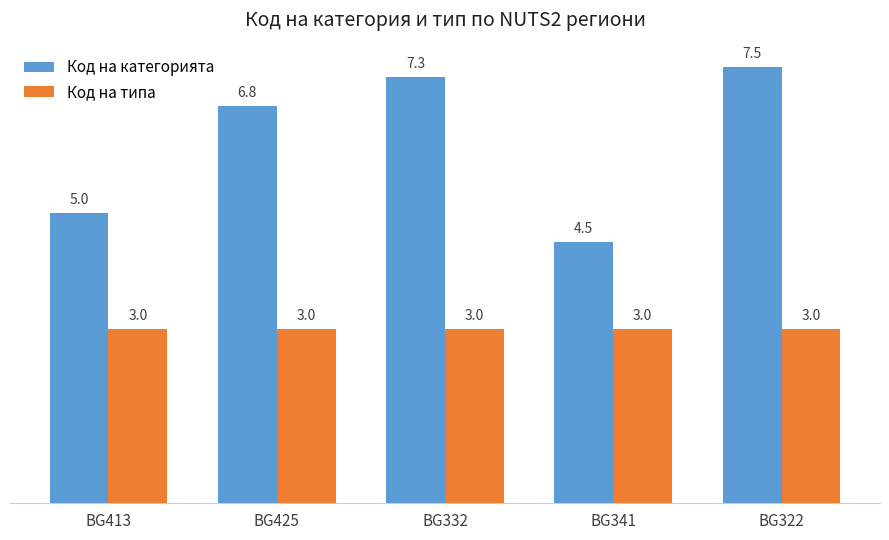

What is the label of the 3rd bar from the right?

BG332